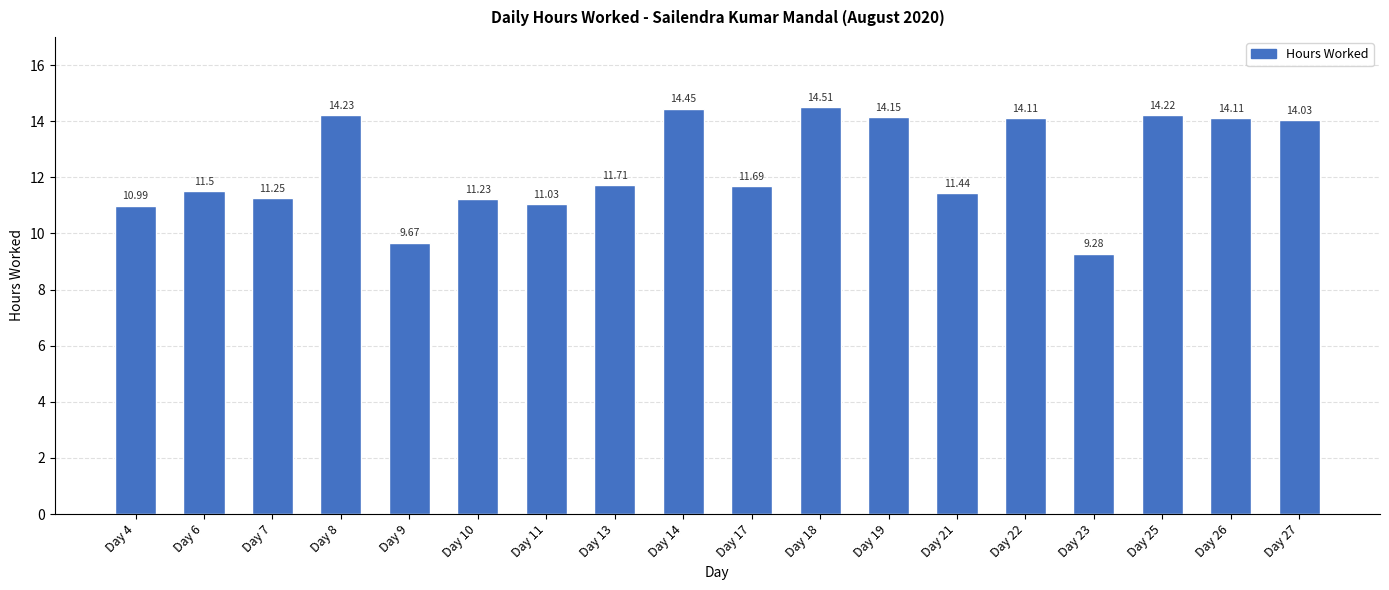

Where is the data nearest to the value 11?

Day 4